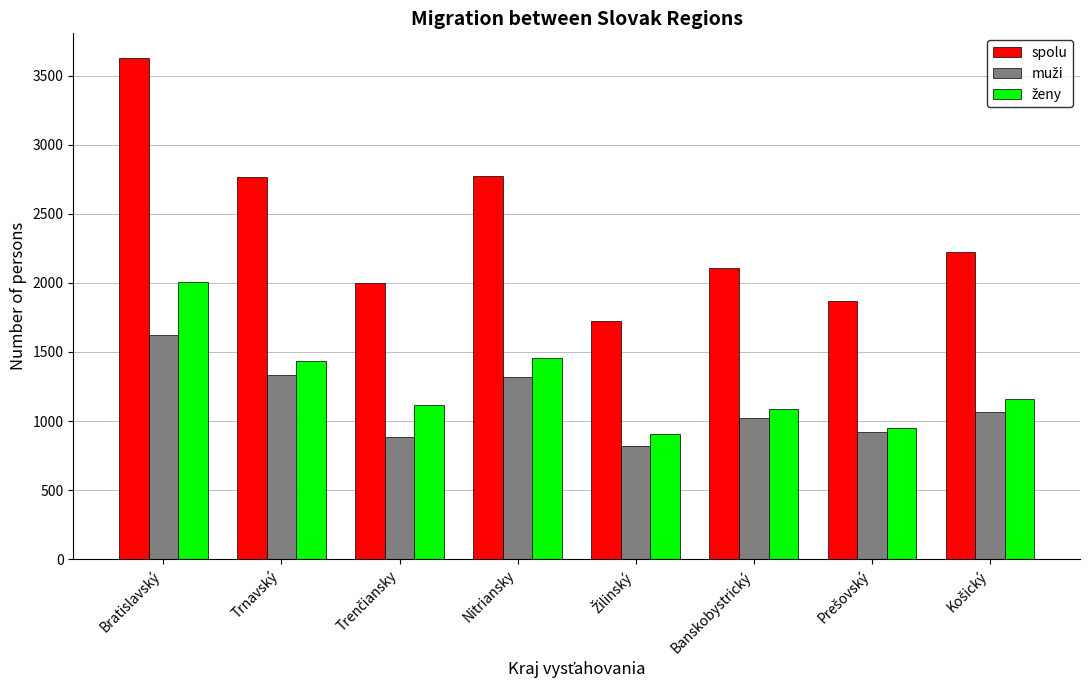

What is the difference between the maximum and minimum values in the spolu series?

1899